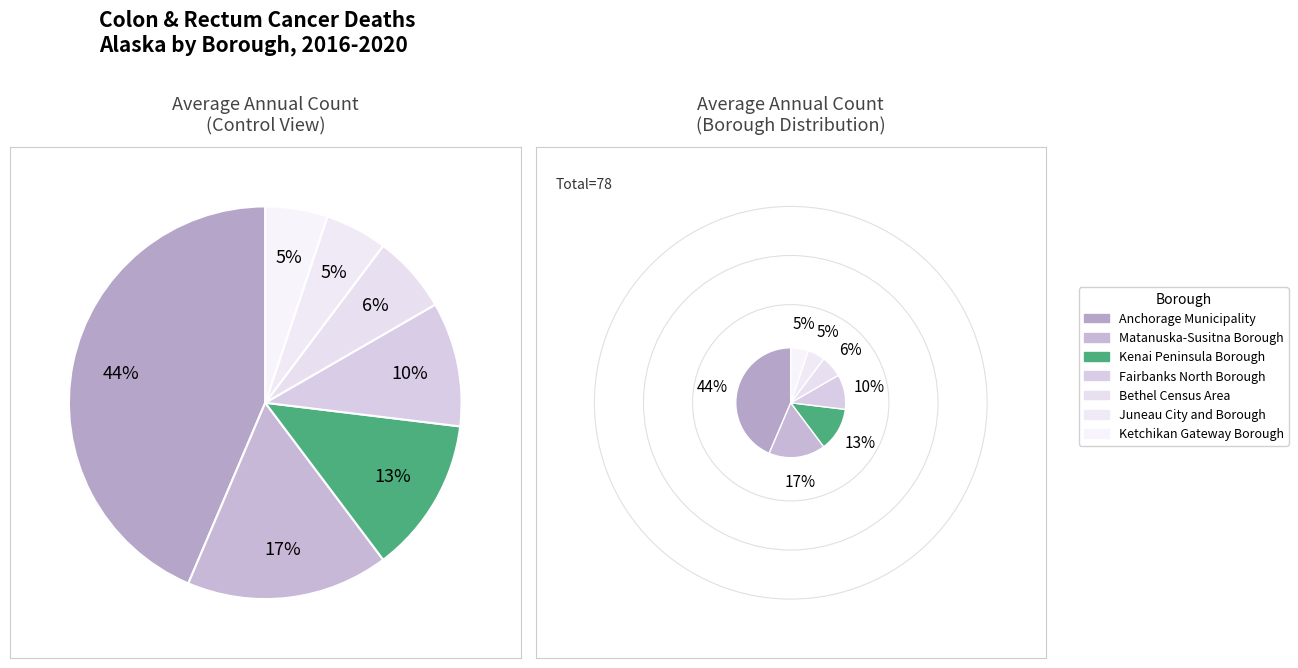

Is there any slice that represents more than half of the pie?

No